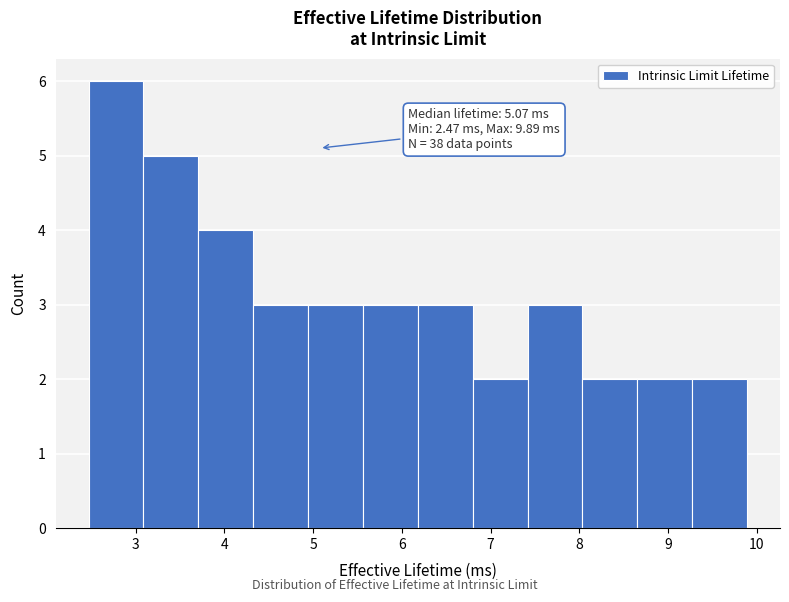

Over which range of the x-axis is the bar tallest?

2.5 to 3.1